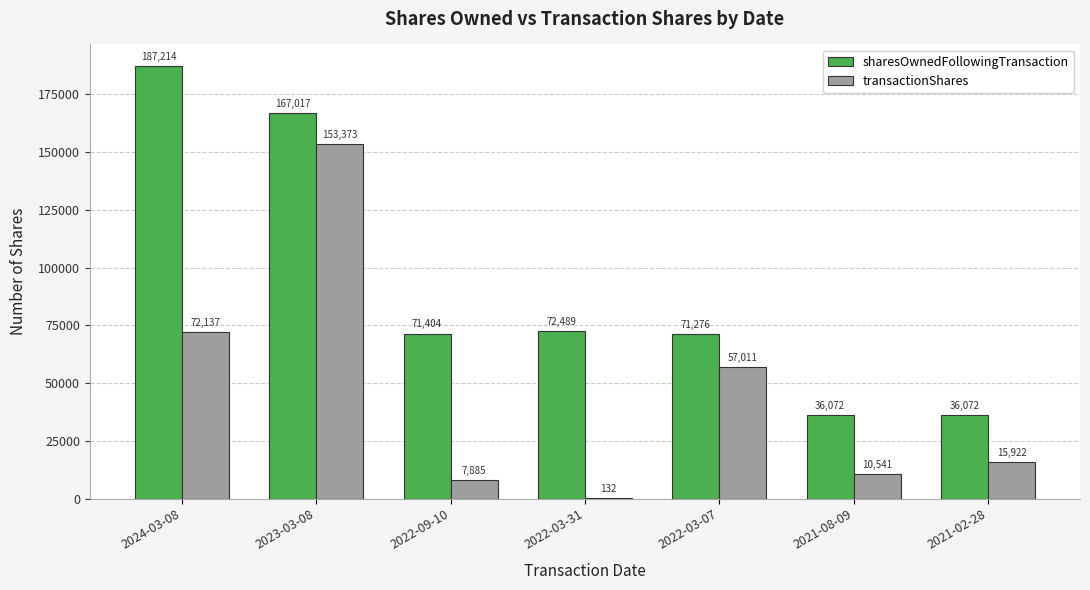

What is the sum of the transactionShares values at 2024-03-08 and 2022-09-10?

80022